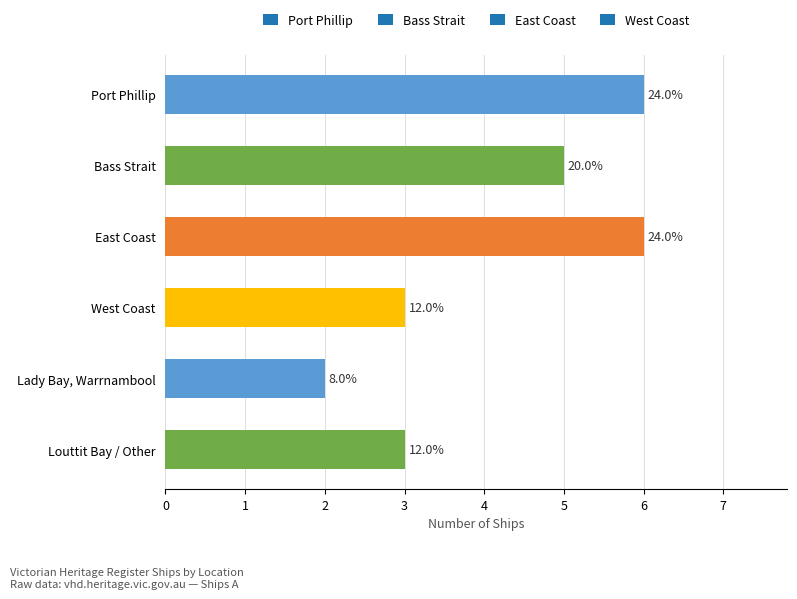

Does the chart contain any negative values?

No